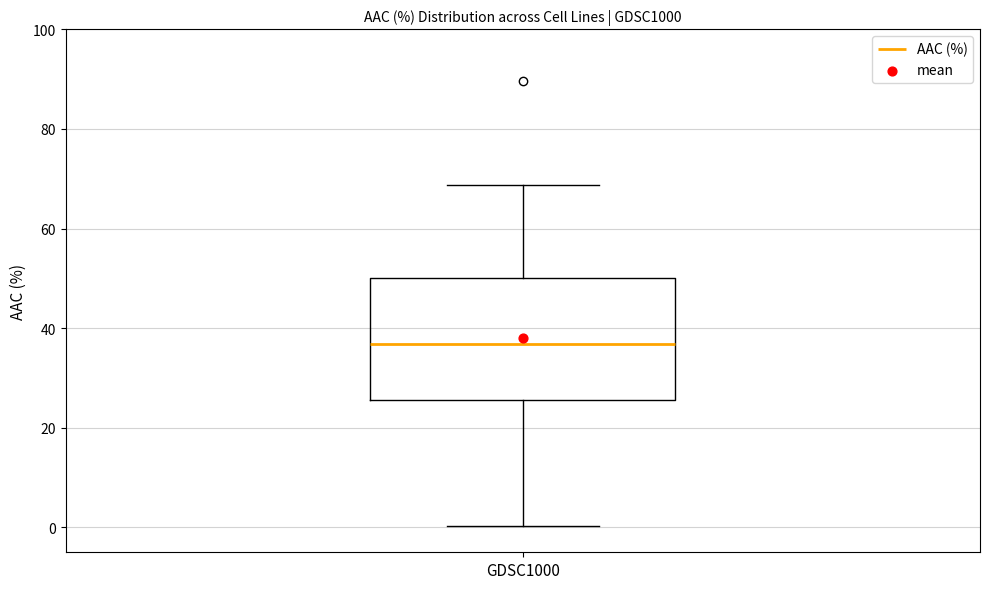

Where does the lower whisker of the box for GDSC1000 end on the y-axis? The values are not printed on the chart, so give them approximately, as read against the axis.

0